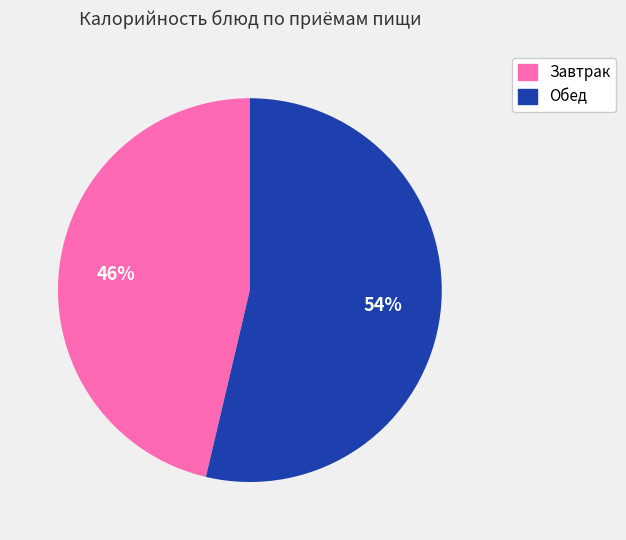

To the nearest percent, what is the average slice percentage?

50%